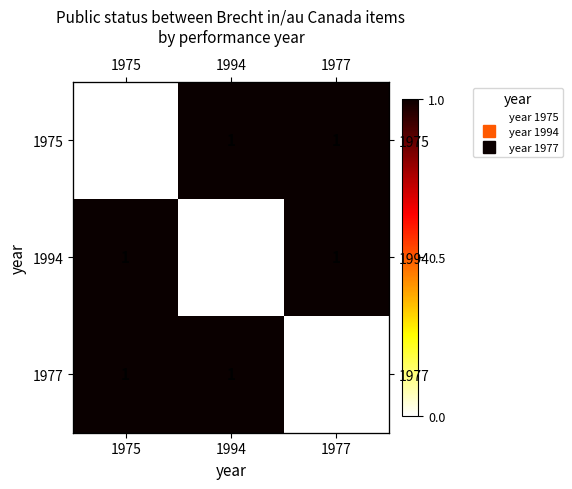

How many 1975 values are between 0 and 1?

3